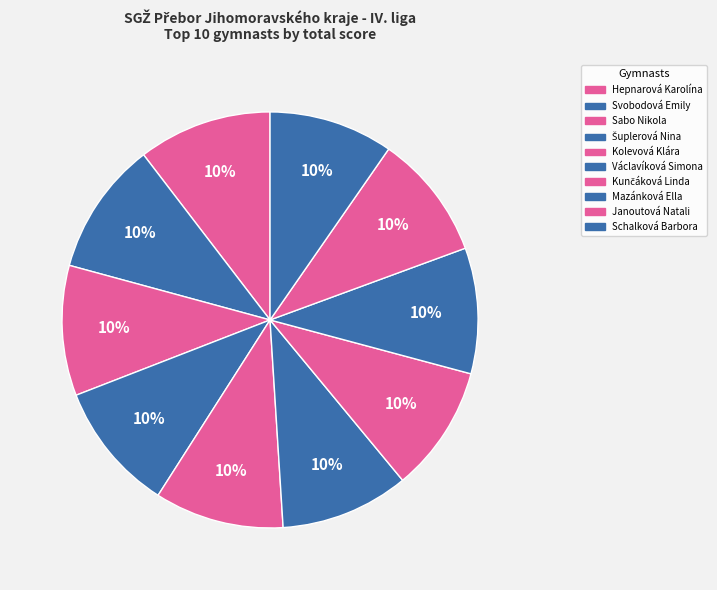

Which slice is the largest?

Hepnarová Karolína